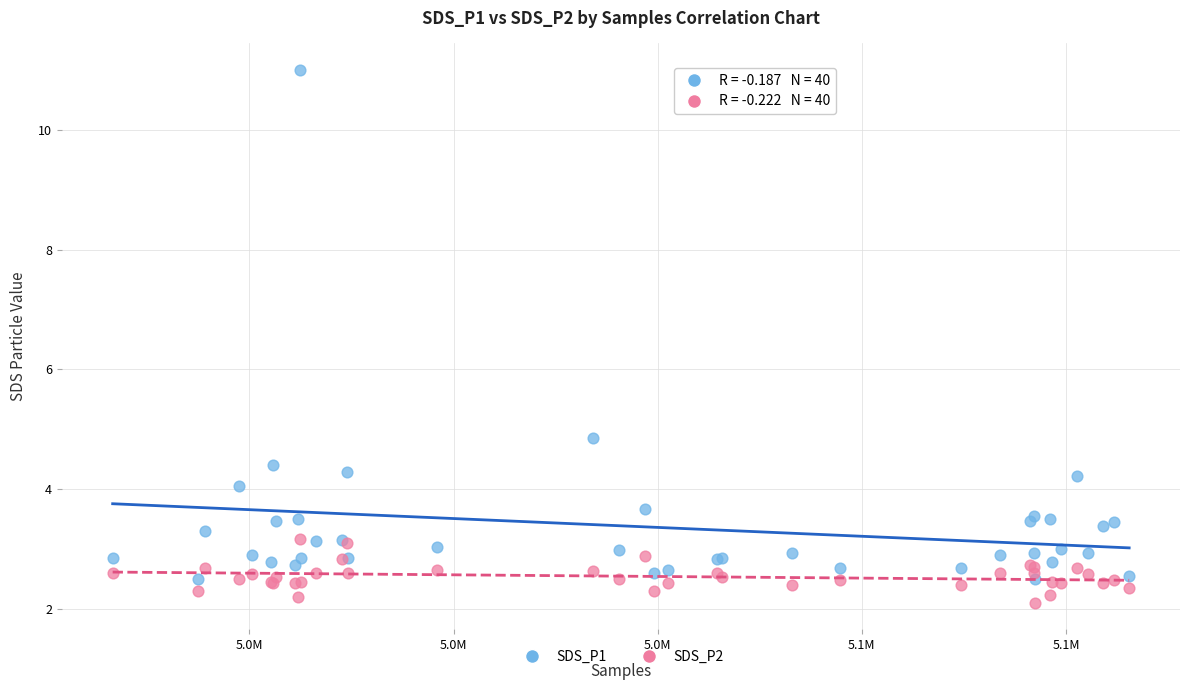

What is the X range (max minus min) for the scatter plot?

49799.0